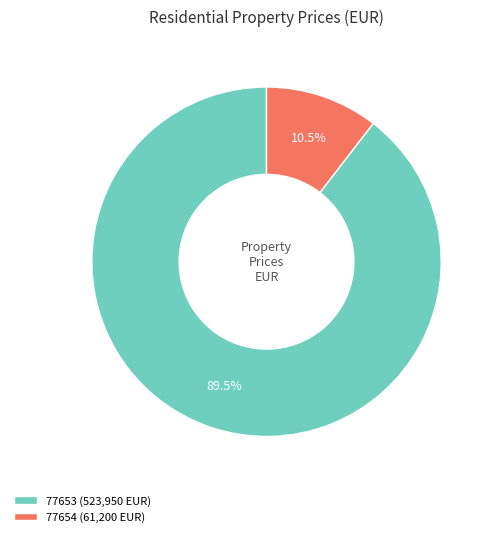

How many slices are in this pie chart?

2